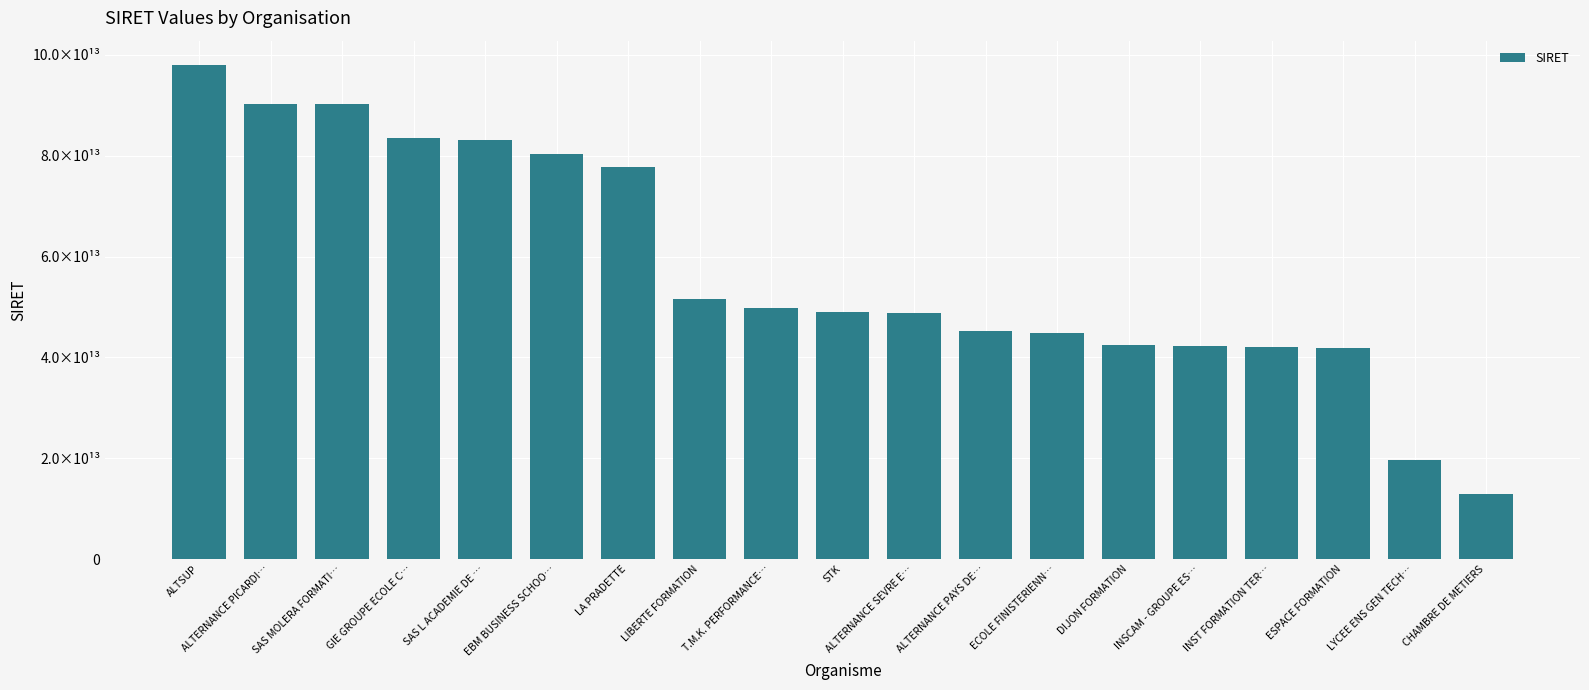

Where does the data first go above 48953429700077?

ALTSUP